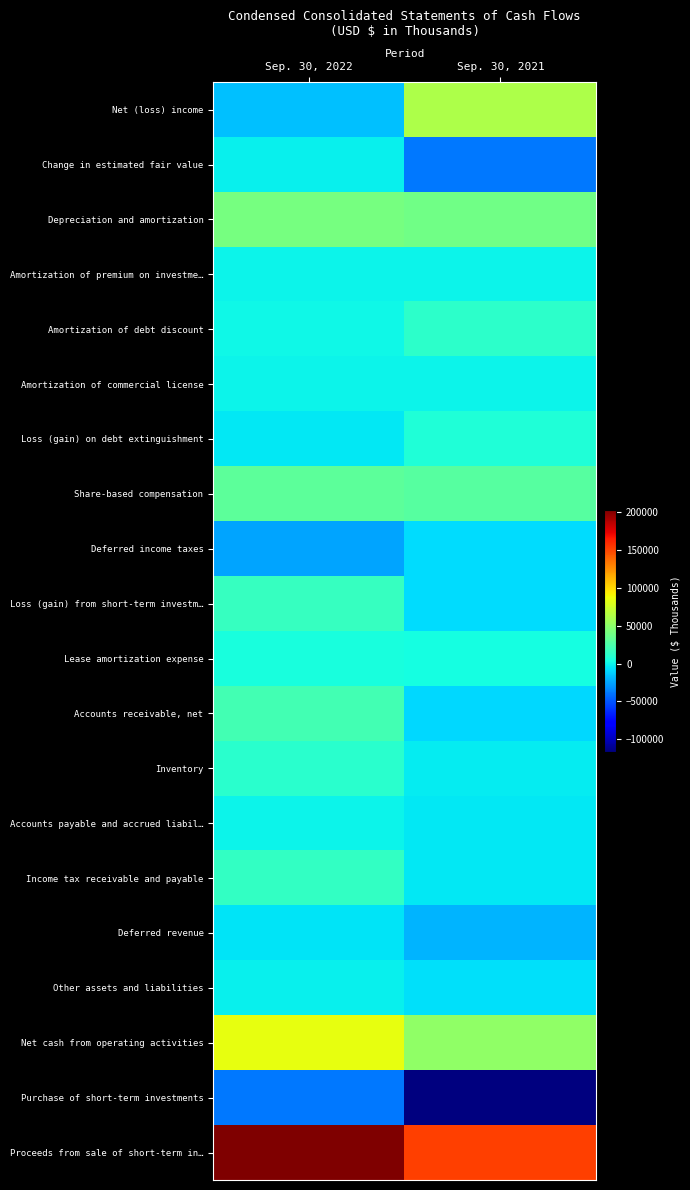

Which category has the highest value across all series?

Sep. 30, 2022